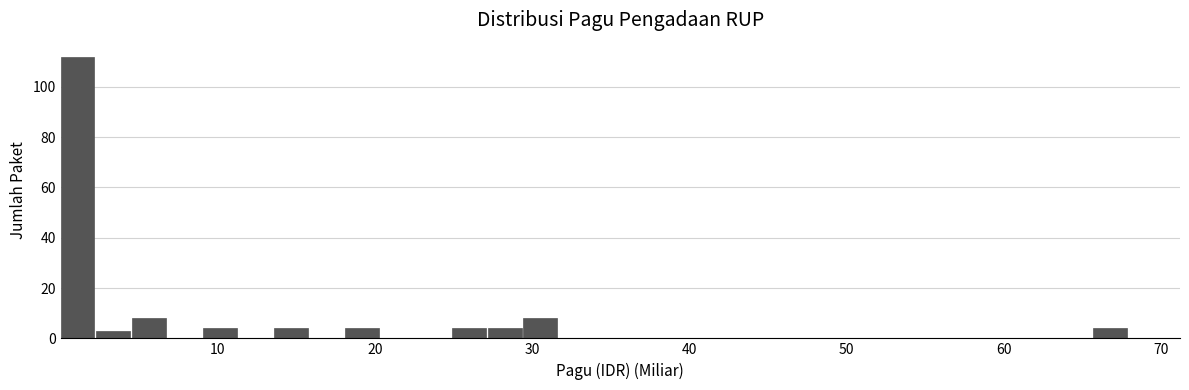

Read against the x-axis, roughly where is the centre of the tallest bar?

1